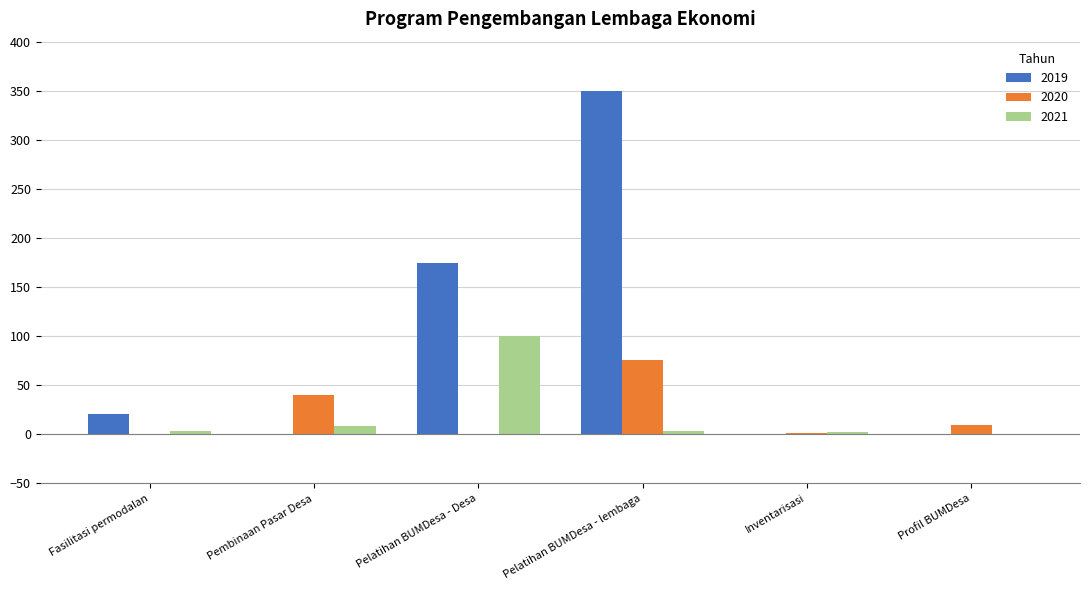

What is the sum of the 2019 values at Pelatihan BUMDesa - Desa and Profil BUMDesa?

175